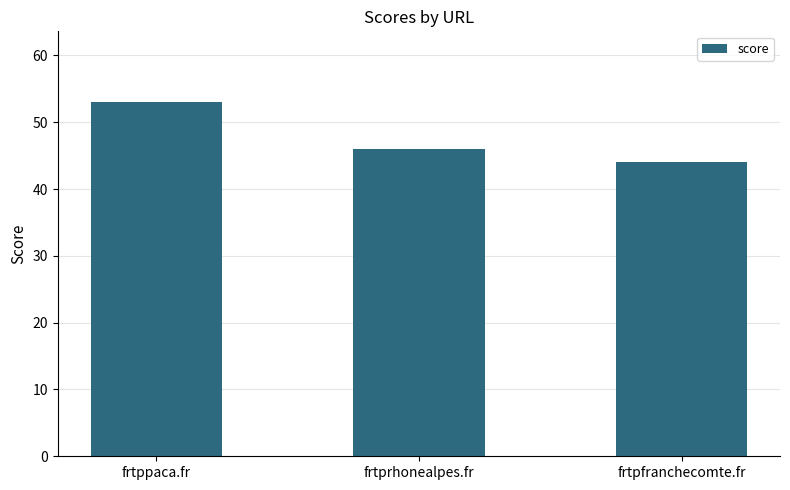

List the labels in order of value, smallest first.

frtpfranchecomte.fr, frtprhonealpes.fr, frtppaca.fr